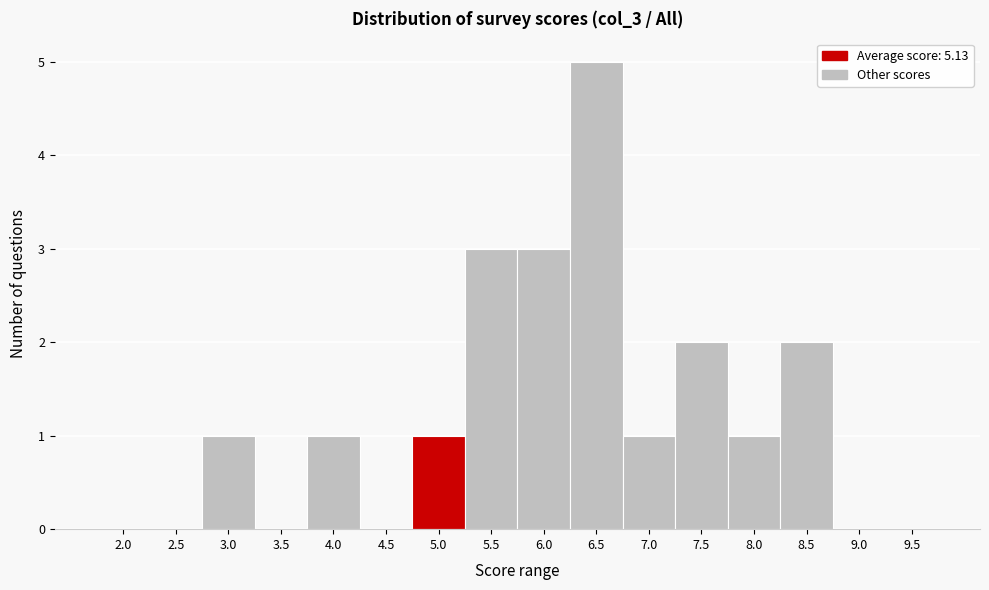

Reading right to left, extract all data points from this chart.

9.5=0	9.0=0	8.5=2	8.0=1	7.5=2	7.0=1	6.5=5	6.0=3	5.5=3	5.0=1	4.5=0	4.0=1	3.5=0	3.0=1	2.5=0	2.0=0